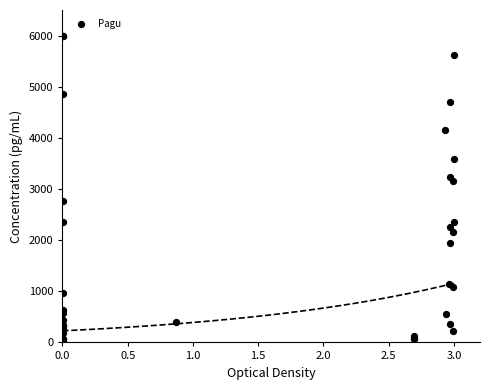

What Y value in the scatter plot is closest to 3005?

3156.5